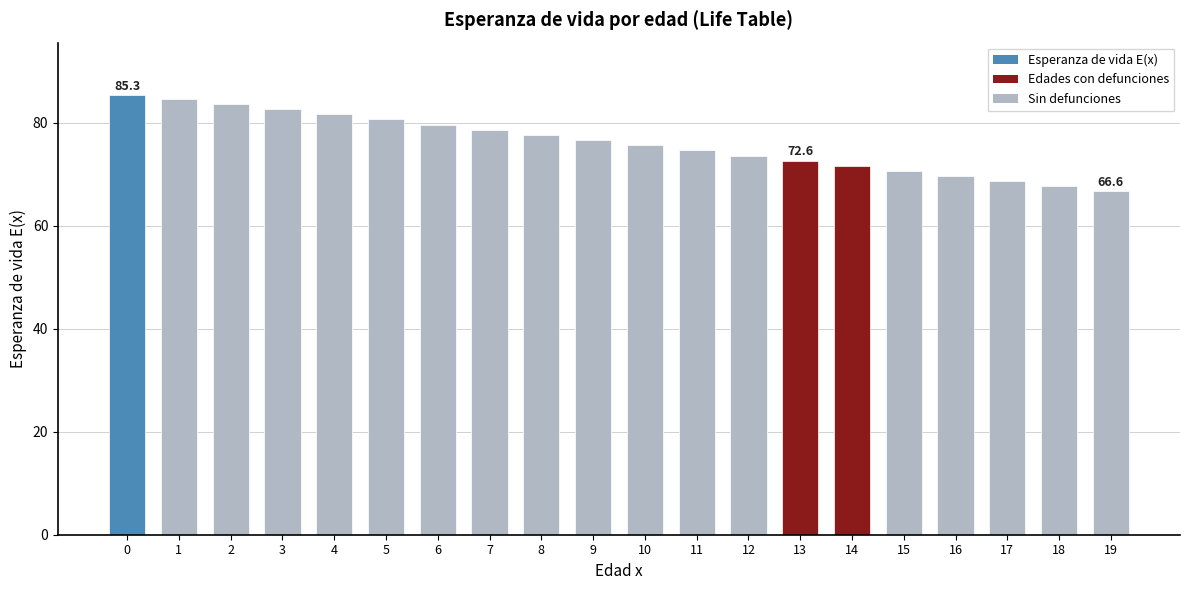

True or false: the data shows 77.6 at 8.

True